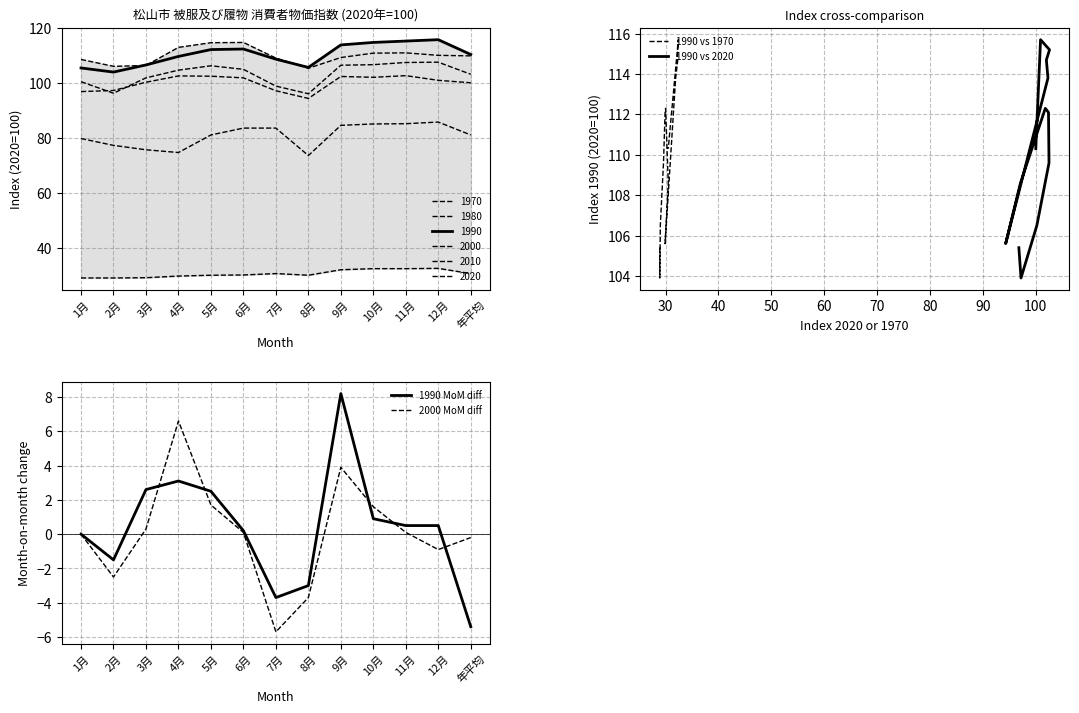

What is the value of the 1990 vs 1970 point at the 2nd from the left?

103.9